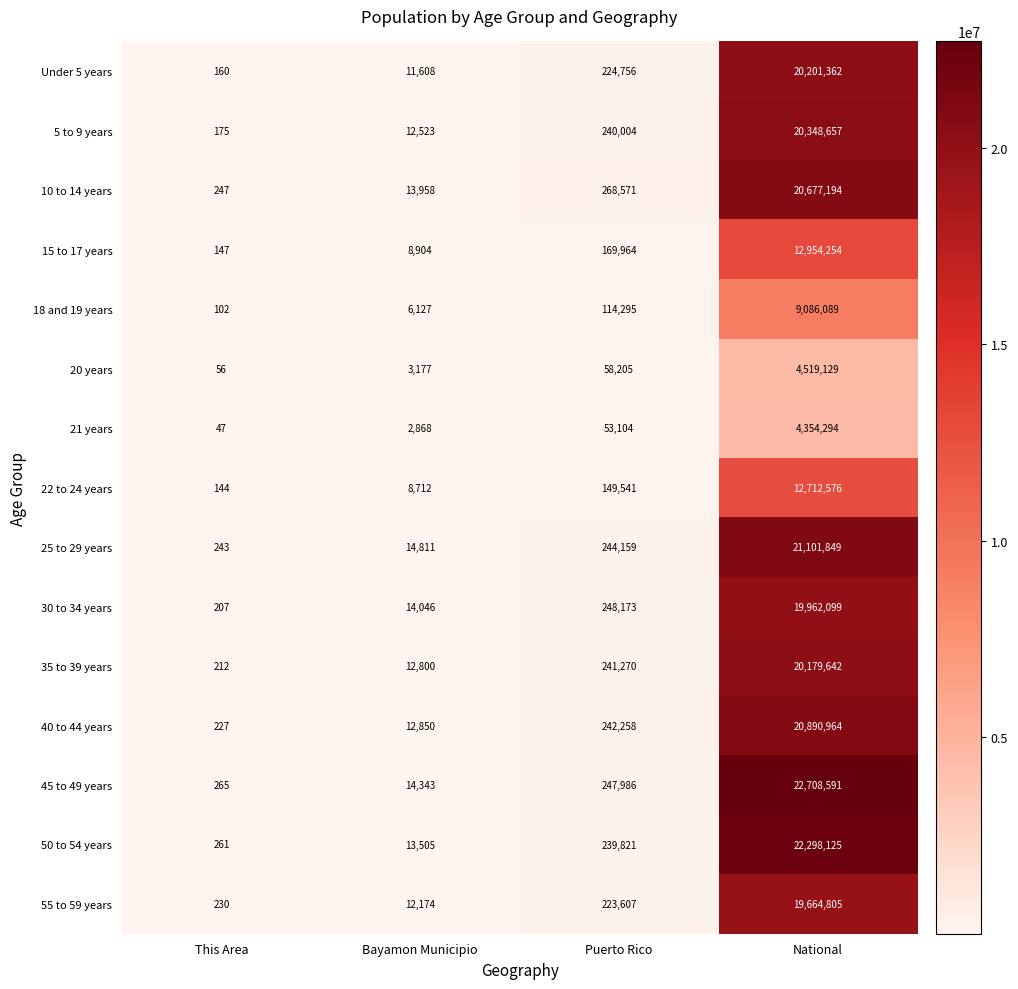

Which series changed the most between This Area and Bayamon Municipio?

25 to 29 years